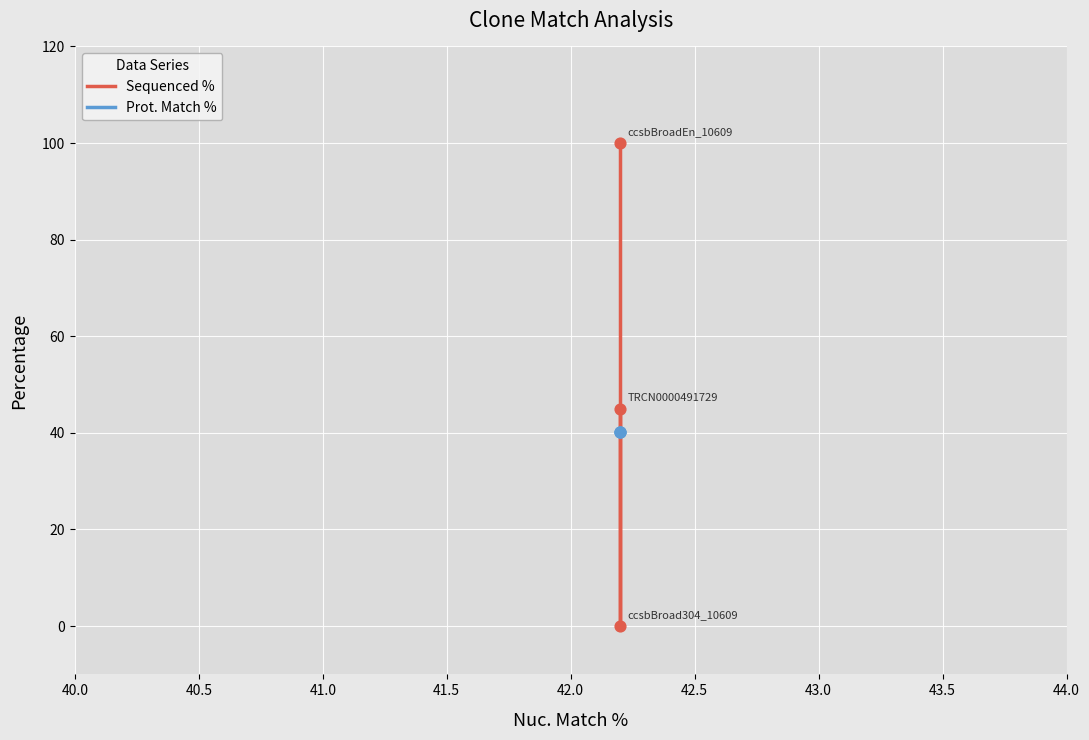

Which series has the widest spread of Y values?

Sequenced %